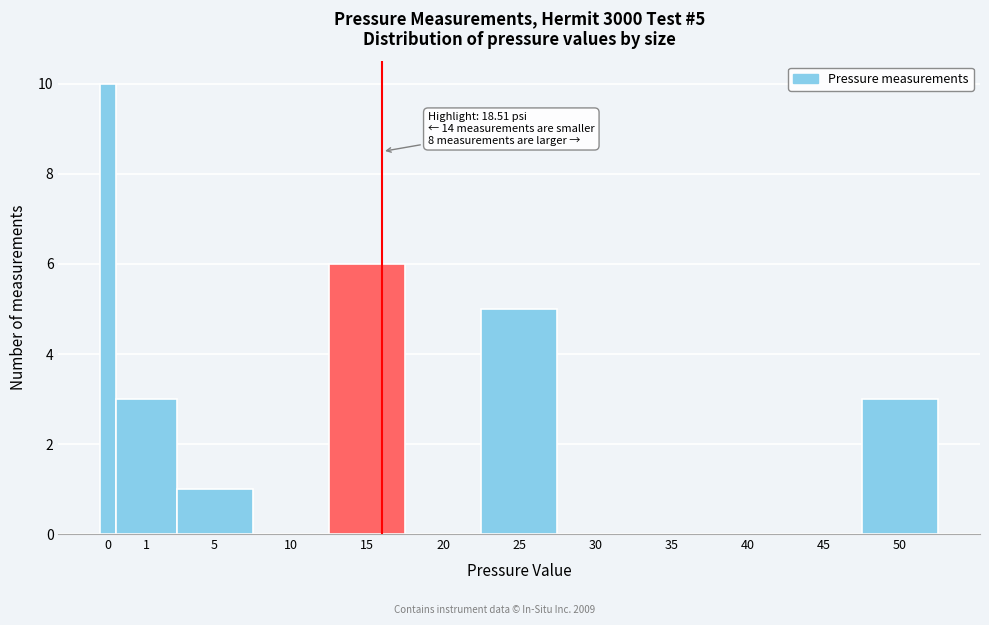

Reading left to right, list all the values displayed in this chart.

0=10	1=3	5=1	10=0	15=6	20=0	25=5	30=0	35=0	40=0	45=0	50=3